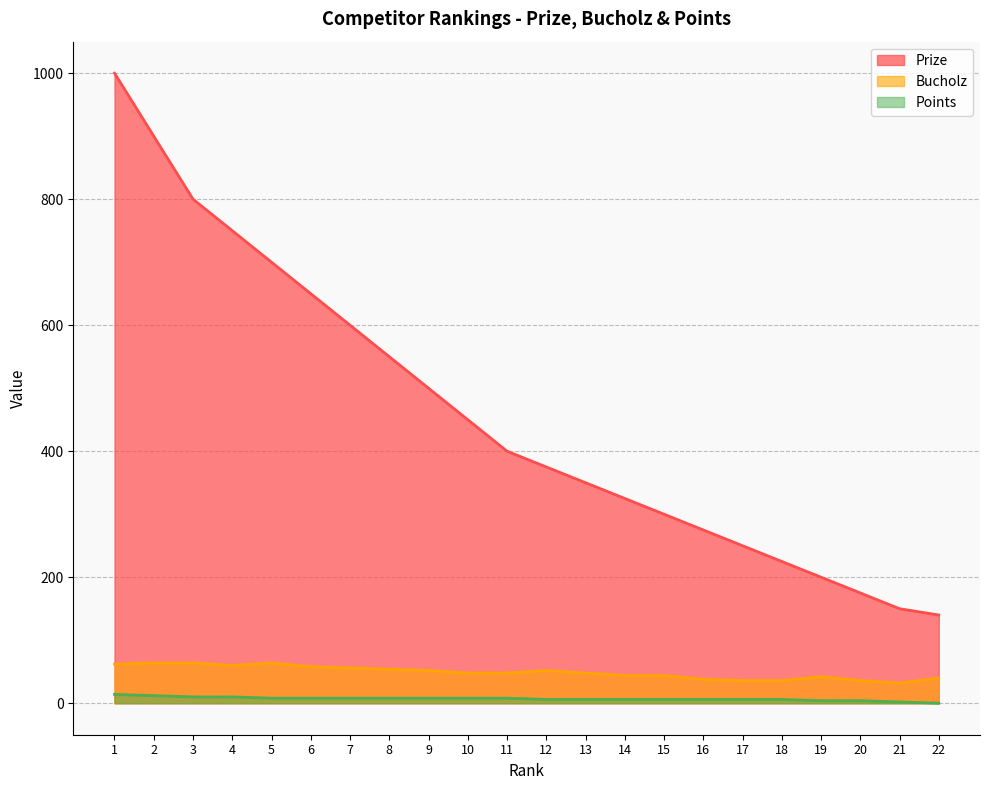

Reading left to right, list all the values displayed in this chart.

Prize: 1000	900	800	750	700	650	600	550	500	450	400	375	350	325	300	275	250	225	200	175	150	140
Bucholz: 62	64	64	60	64	58	56	54	52	48	48	52	48	44	44	38	36	36	42	36	32	40
Points: 14	12	10	10	8	8	8	8	8	8	8	6	6	6	6	6	6	6	4	4	2	0